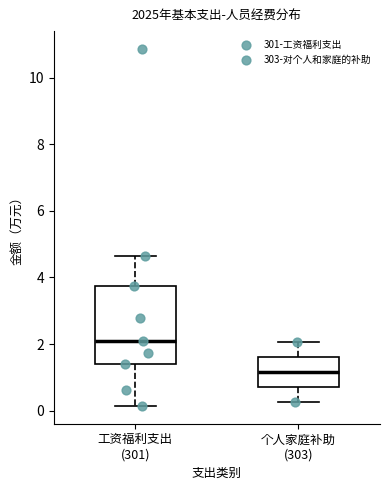

Which box's median line is the lowest?

个人家庭补助 (303)